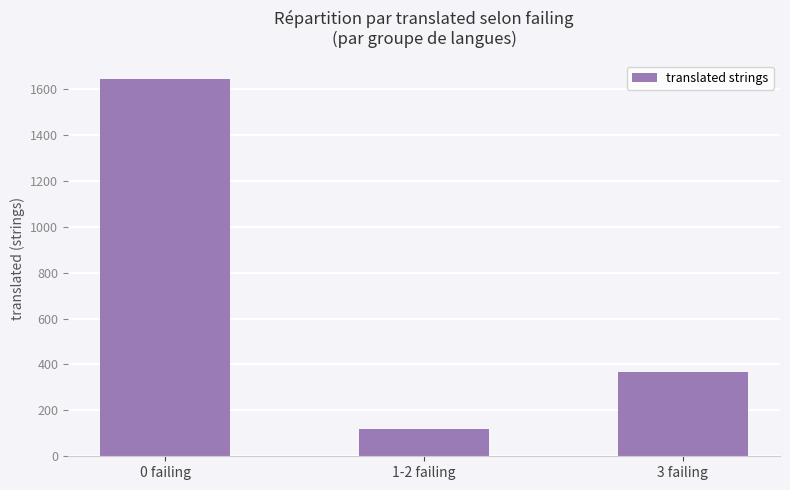

Which has a higher value, 0 failing or 1-2 failing?

0 failing